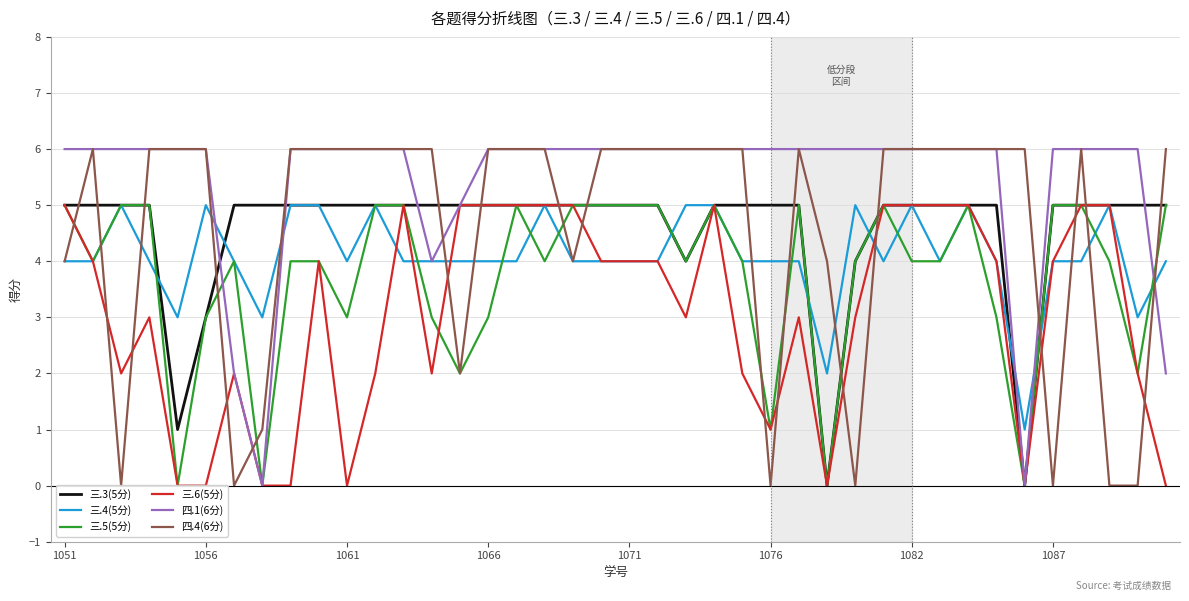

What is the total value across all series at 23?

32